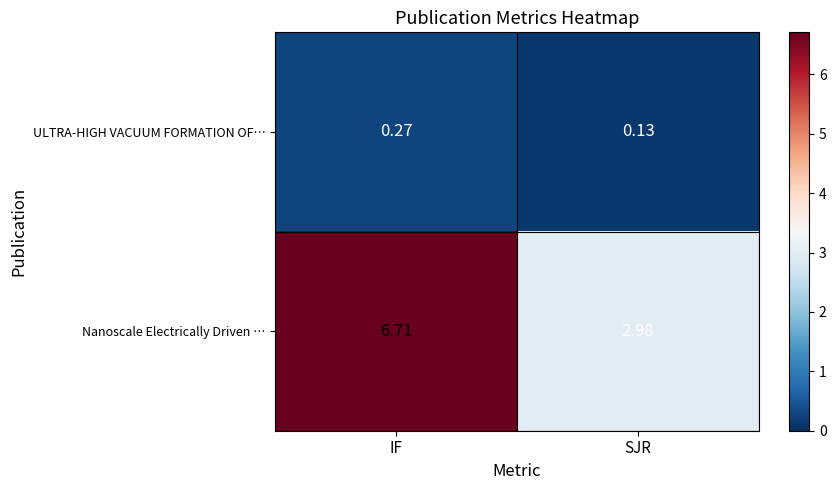

Which series changed the most between IF and SJR?

Nanoscale Electrically Driven …